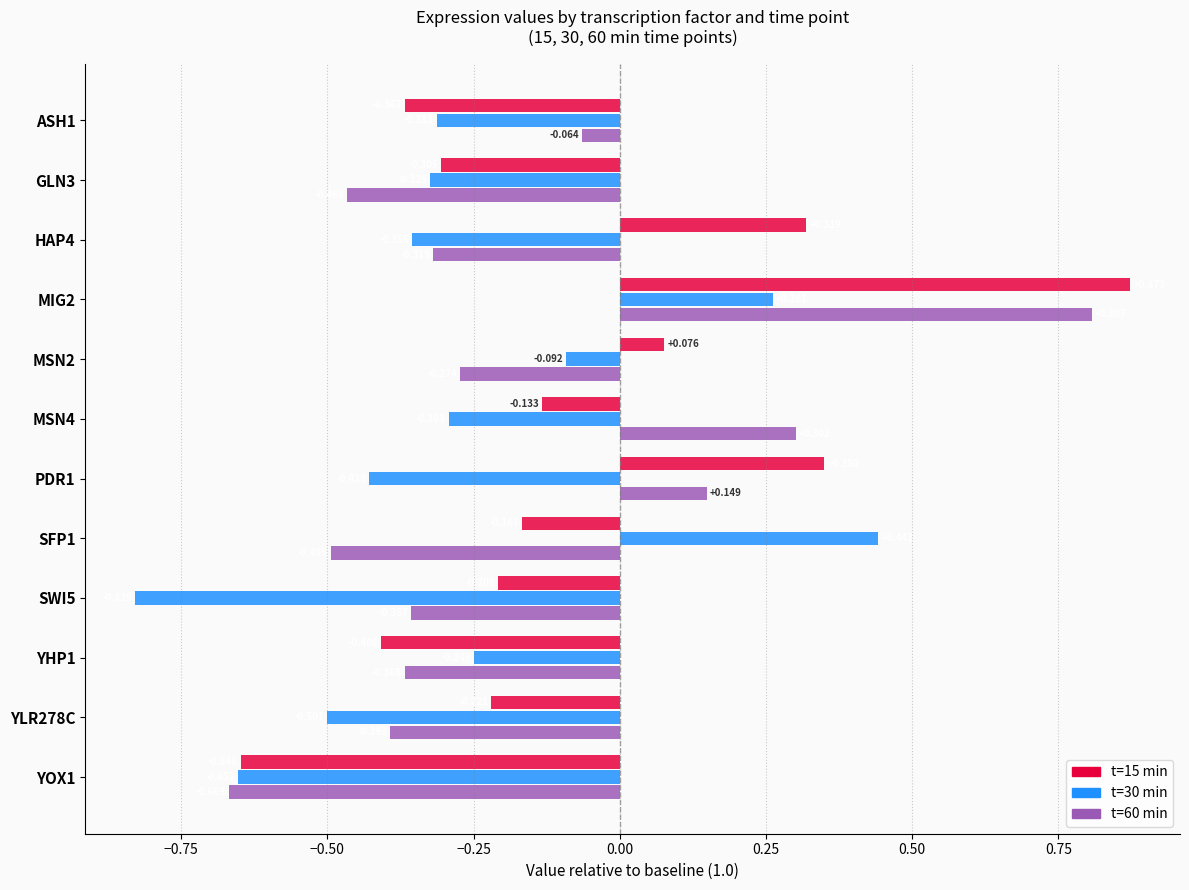

Count the number of categories in the chart.

12